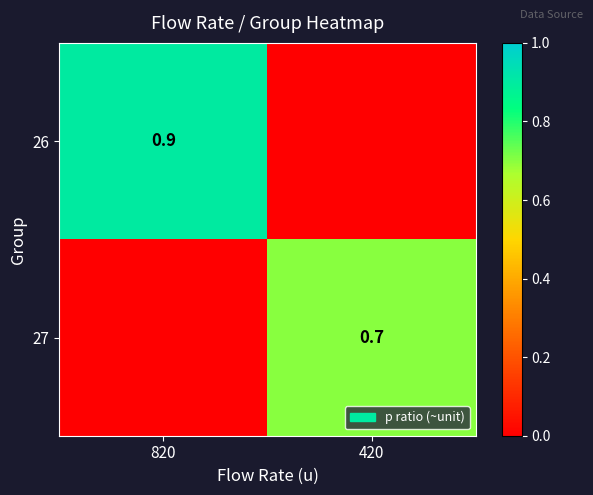

The 26 series shows 0.9 at 820. True or false?

True